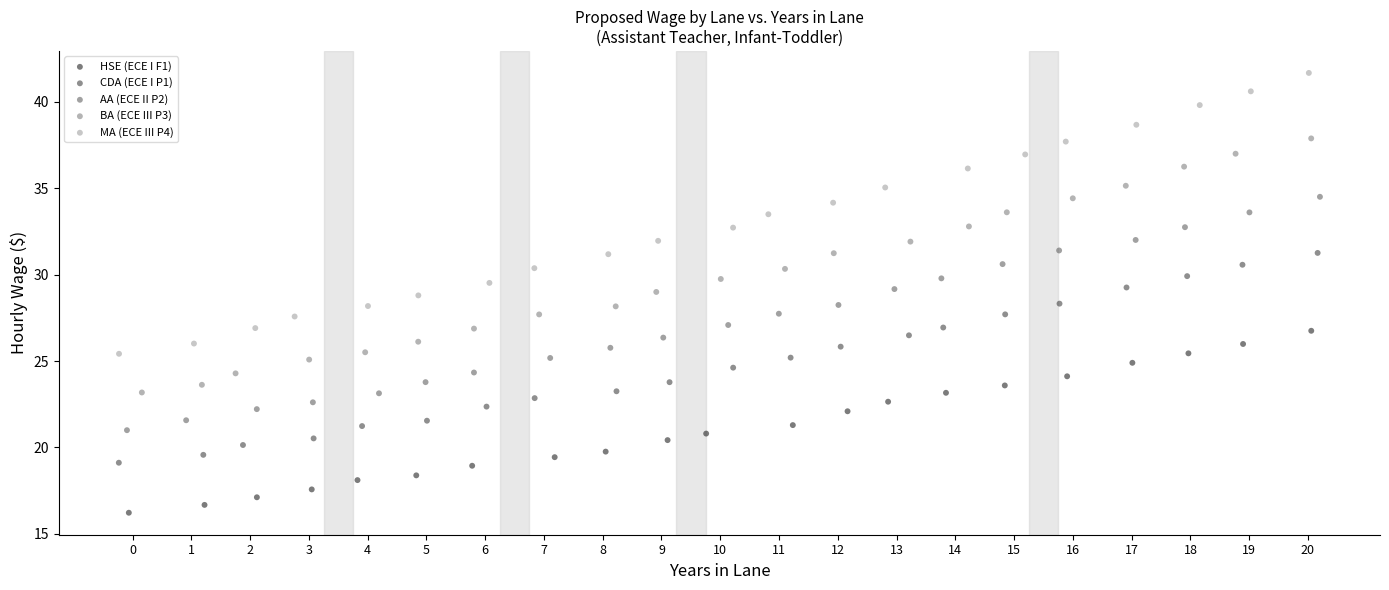

Which series contains the highest Y value?

MA (ECE III P4)